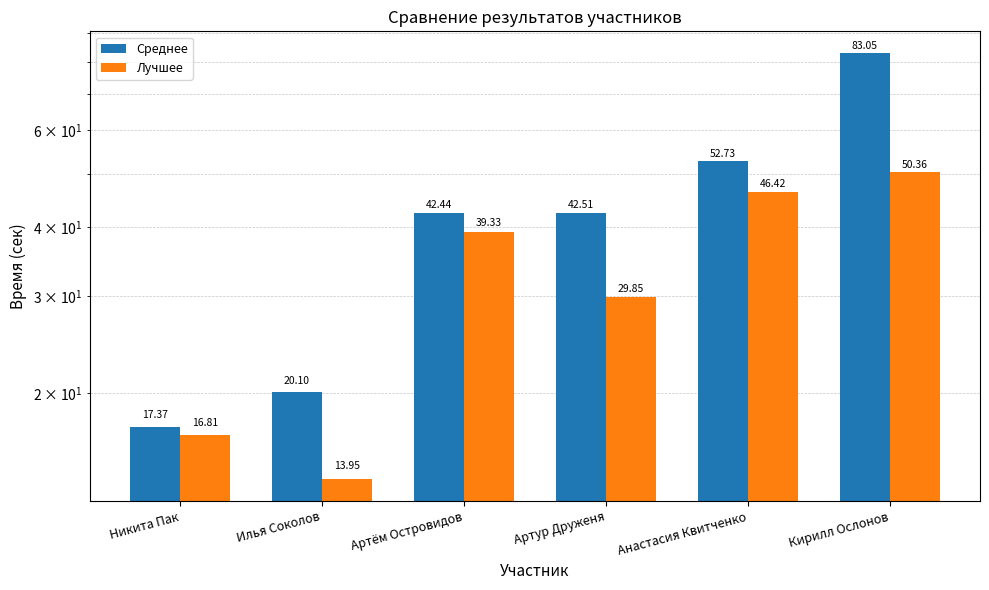

What is the difference between the second highest and second lowest values in the Лучшее series?

29.6